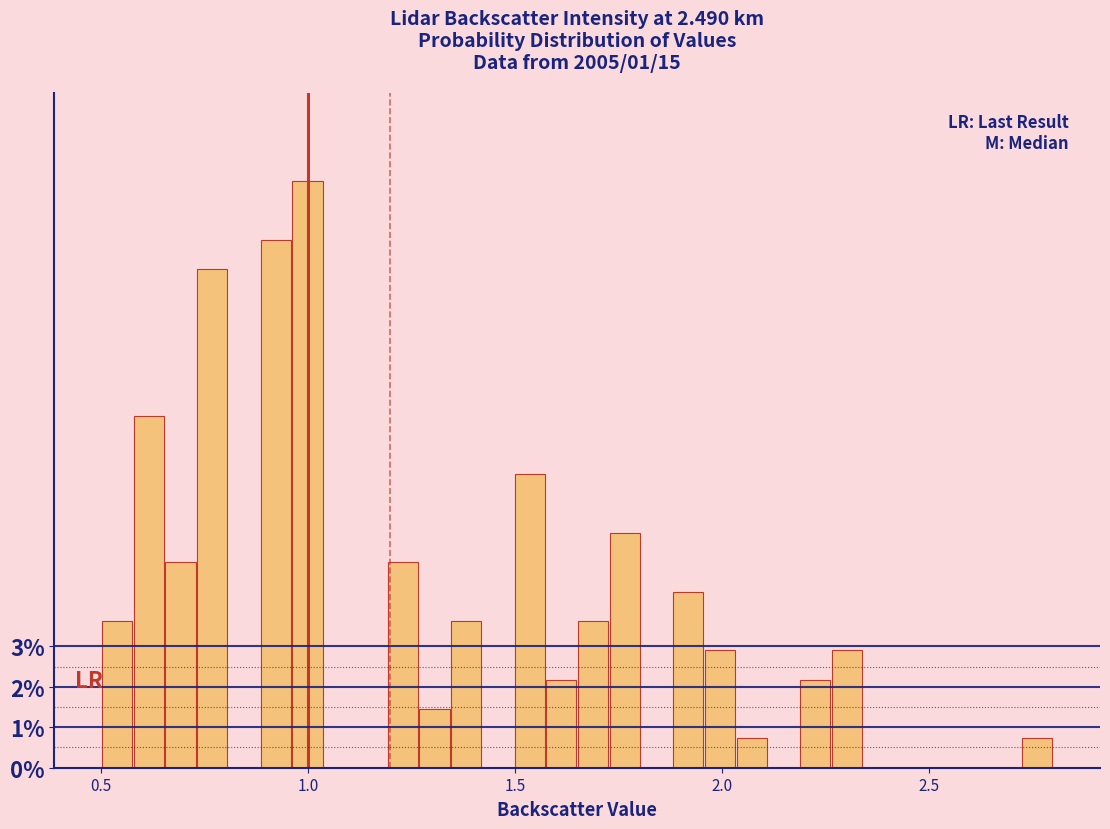

Read against the x-axis, roughly where is the centre of the tallest bar?

1.00